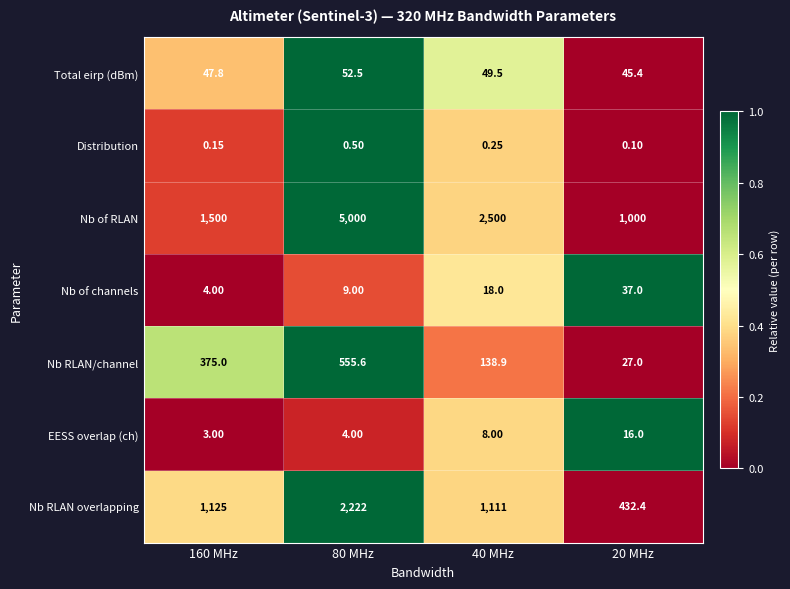

Which series has the widest spread of values?

Nb of RLAN